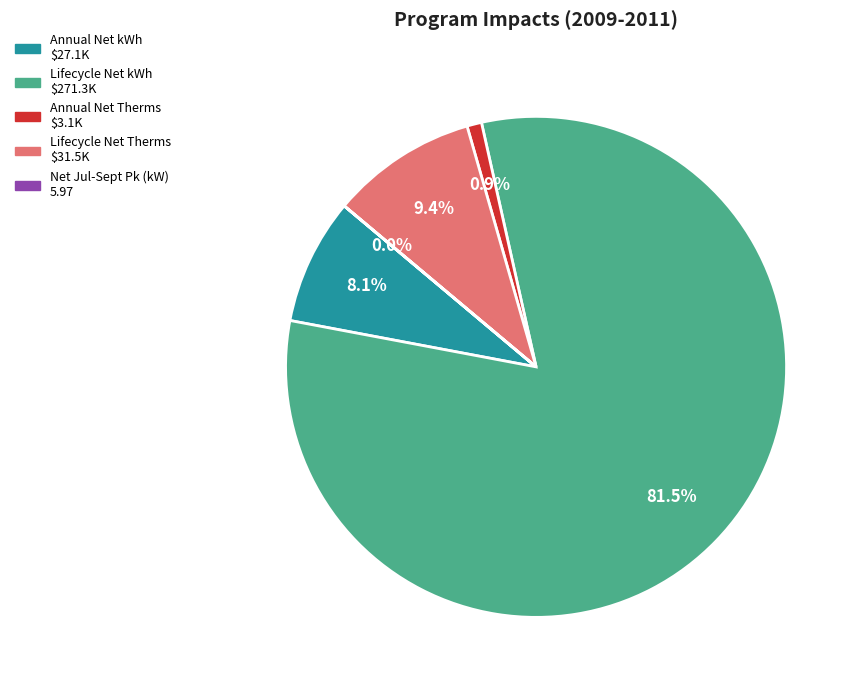

Is there any slice that represents more than half of the pie?

Yes